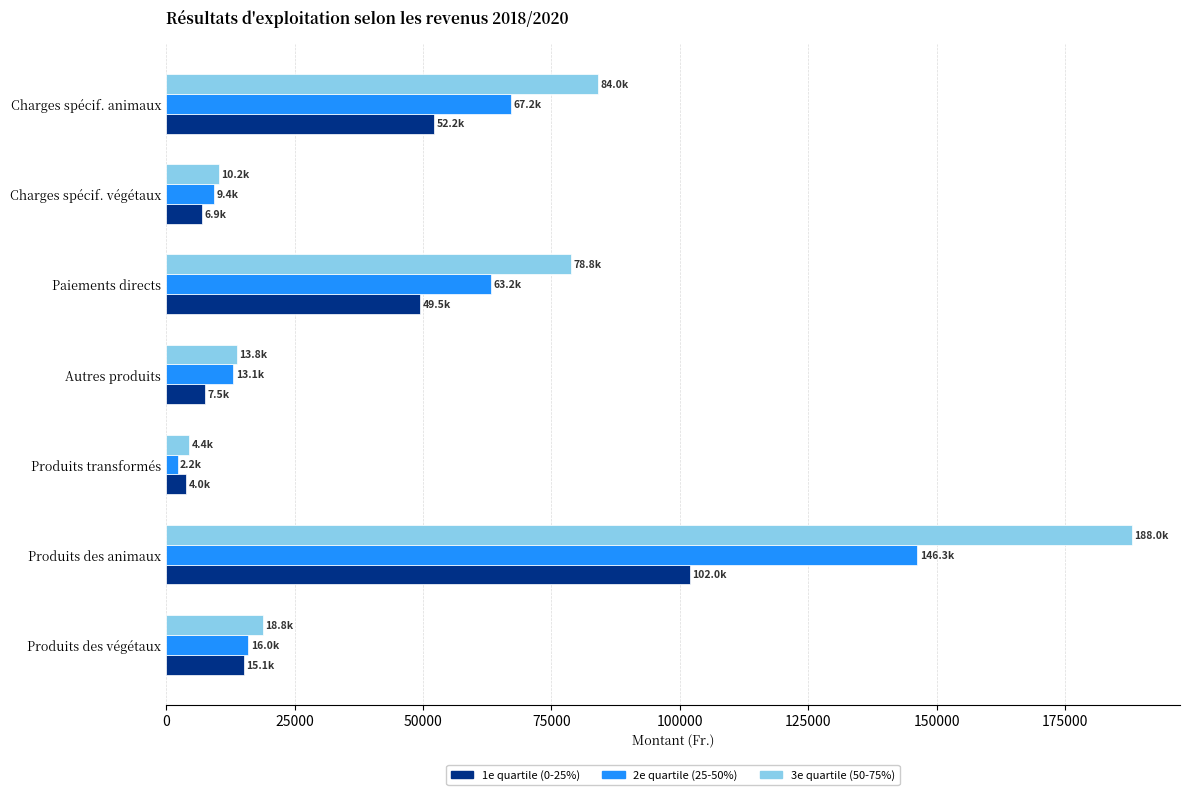

What is the average value of the 1e quartile (0-25%) series?

33888.8